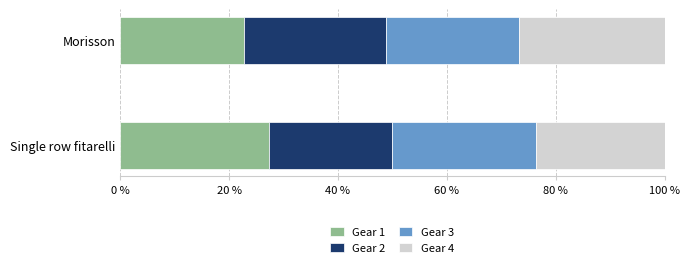

Is it true that Gear 1 equals 40.6 at Morisson?

False